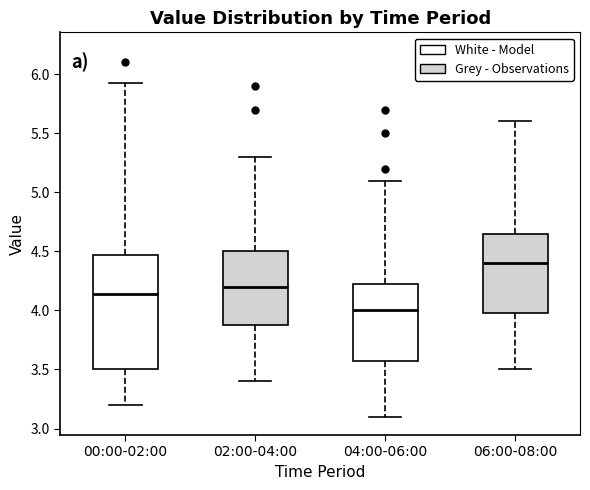

Reading left to right, read every box against the y-axis: the position of its median line, the range the box covers, and the ends of its whiskers. The values are not printed on the chart, so give them approximately, as read against the axis.

00:00-02:00: median 4.15, box 3.50 to 4.45, whiskers 3.20 to 5.95
02:00-04:00: median 4.20, box 3.90 to 4.50, whiskers 3.40 to 5.30
04:00-06:00: median 4.00, box 3.60 to 4.25, whiskers 3.10 to 5.10
06:00-08:00: median 4.40, box 4.00 to 4.65, whiskers 3.50 to 5.60